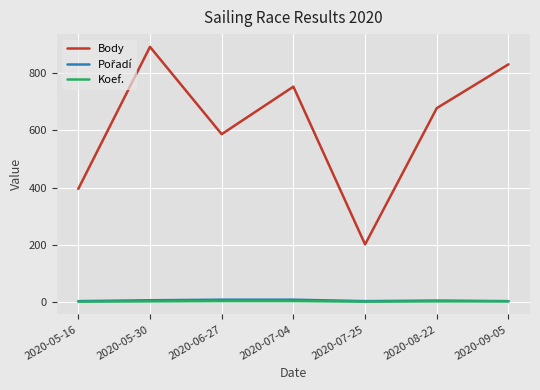

The value of Body at 2020-08-22 is 970. True or false?

False